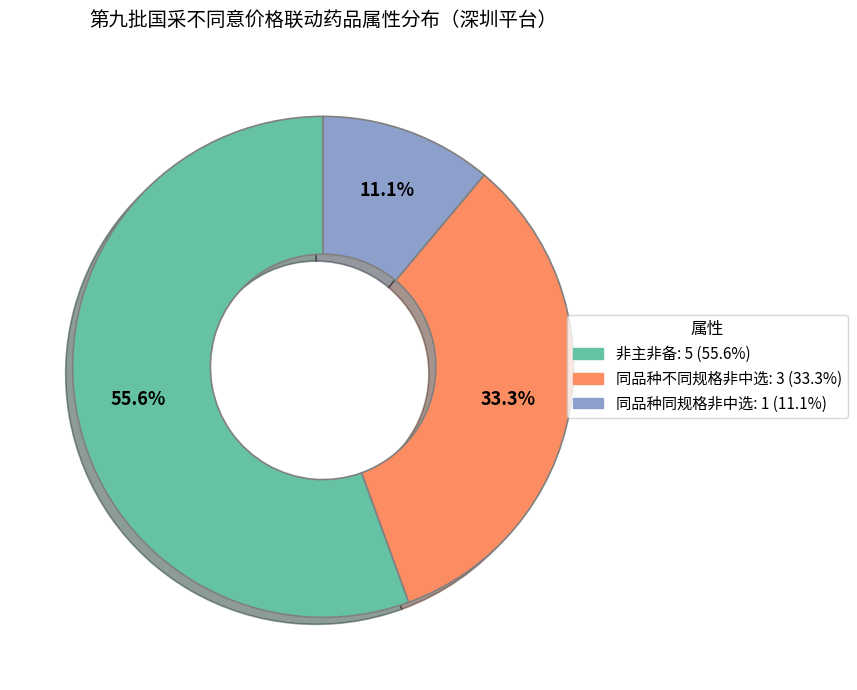

Combined, do 同品种同规格非中选 and 同品种不同规格非中选 account for over 50%?

No